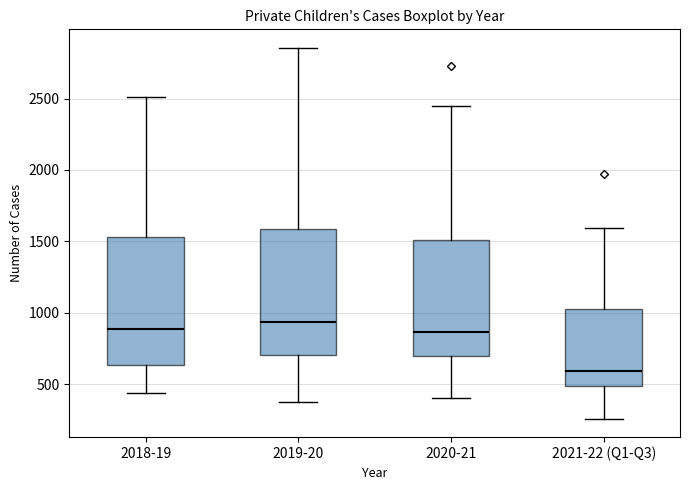

Where is the upper edge of the box for 2020-21 on the y-axis? The values are not printed on the chart, so give them approximately, as read against the axis.

1500